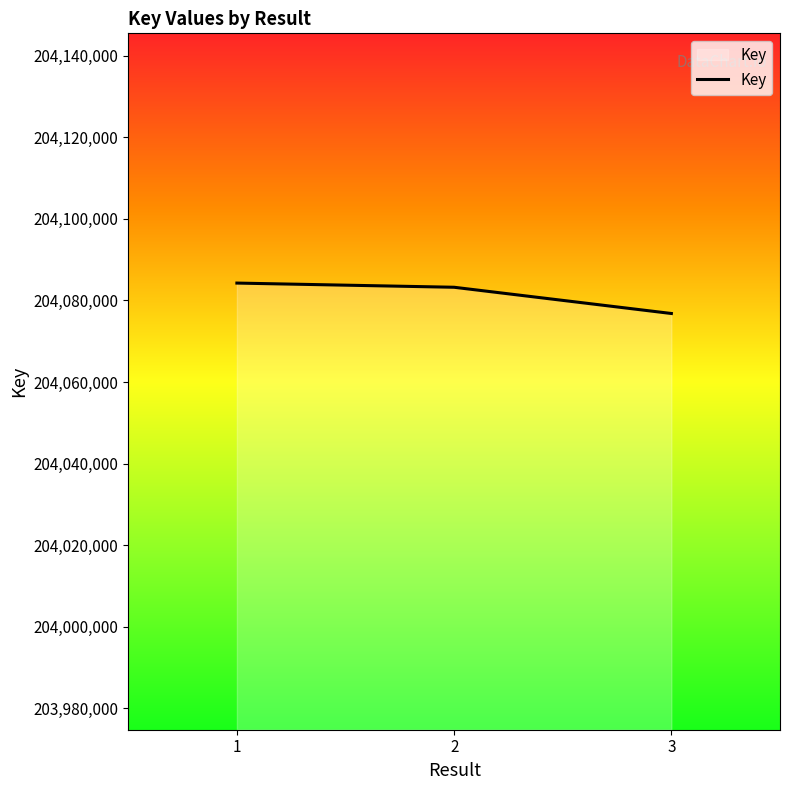

What is the average value?

204081416